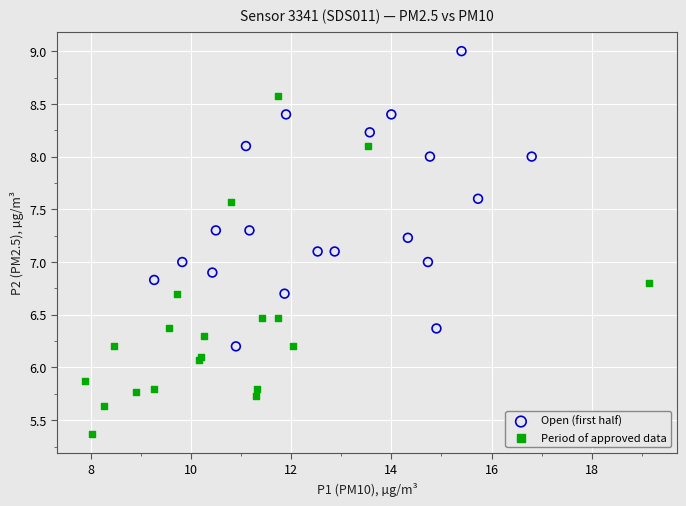

Which series reaches the maximum Y coordinate?

Open (first half)